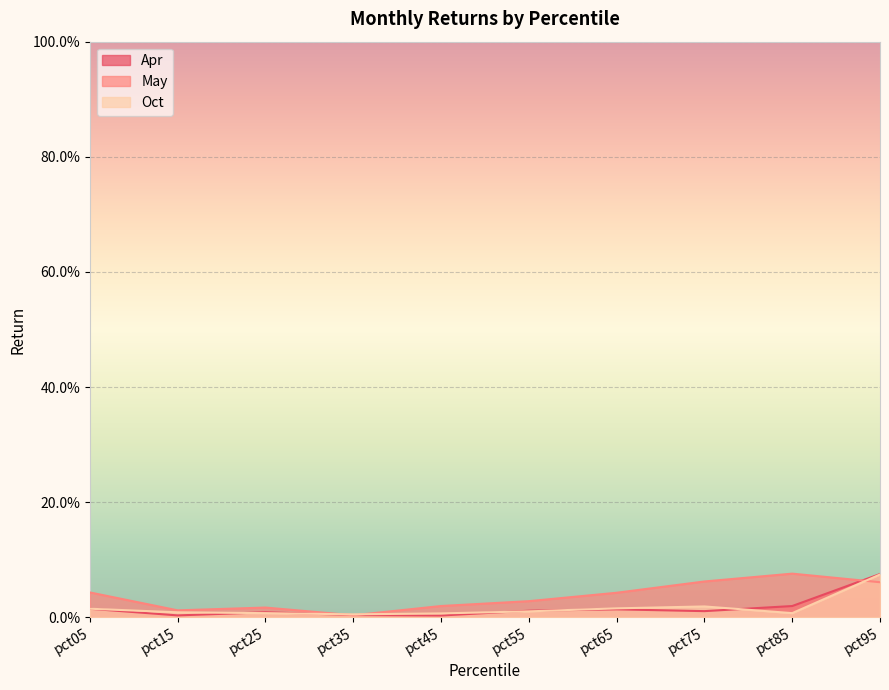

Which series changed the most between pct25 and pct85?

May